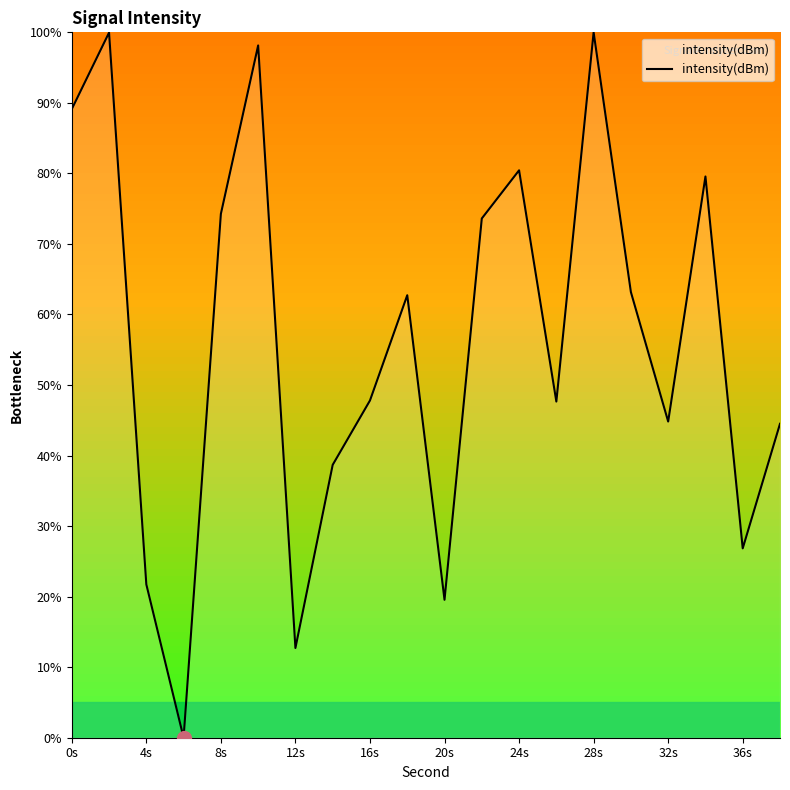

What is the average value?

56.3